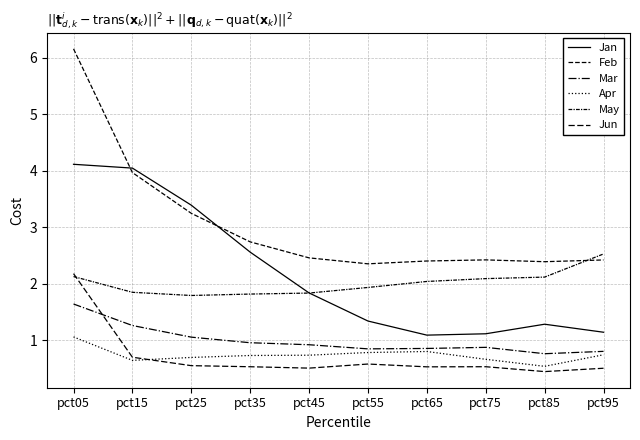

Which series has the largest total across all categories?

Feb